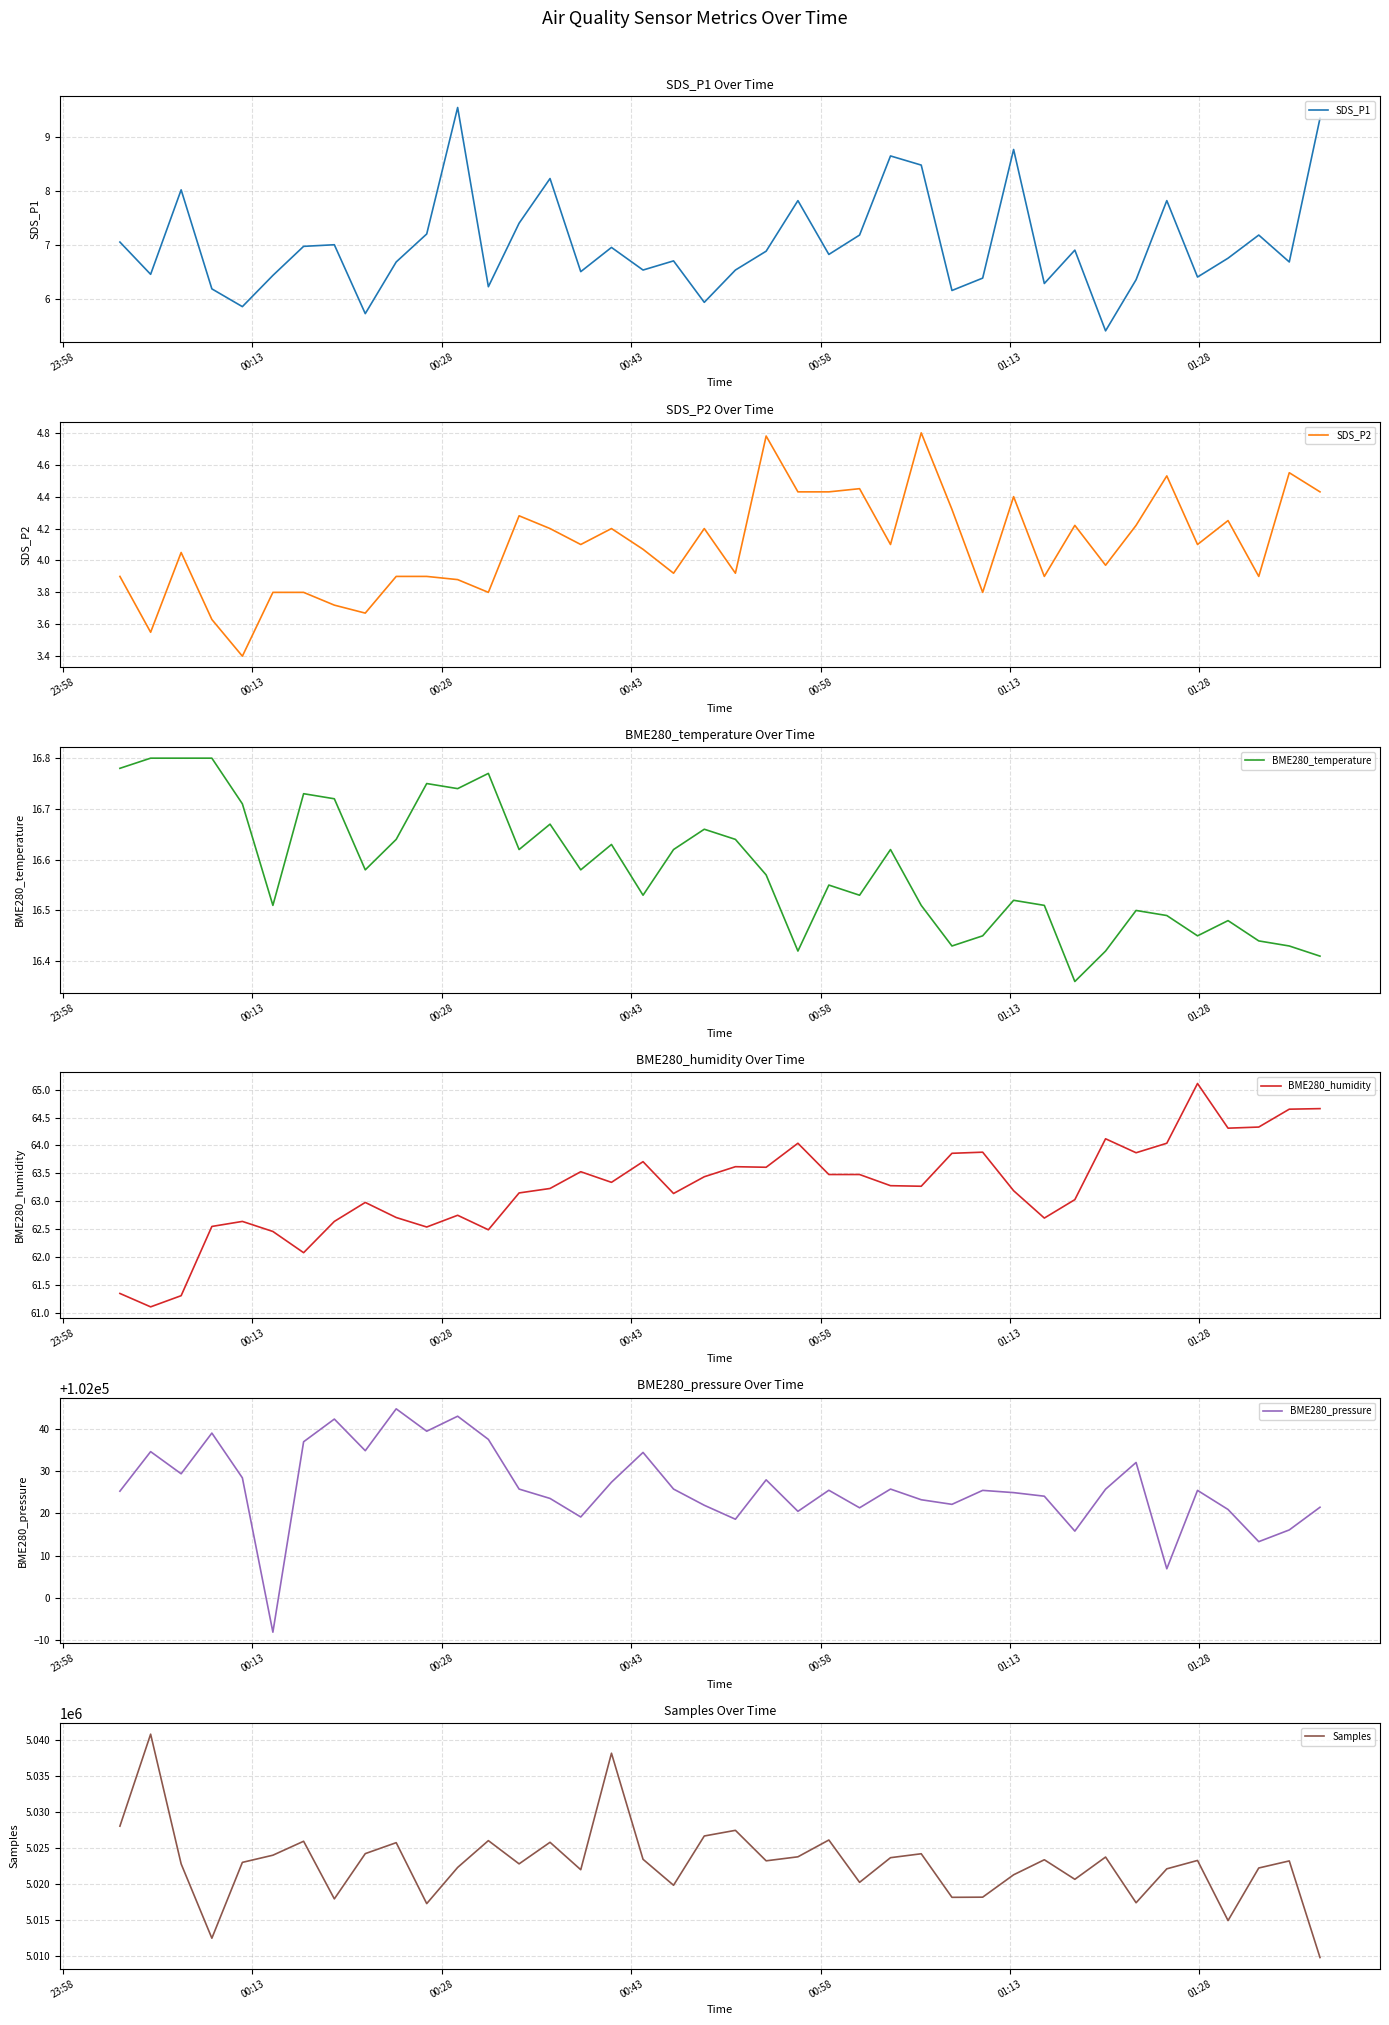

True or false: Samples and SDS_P1 cross at least once.

False